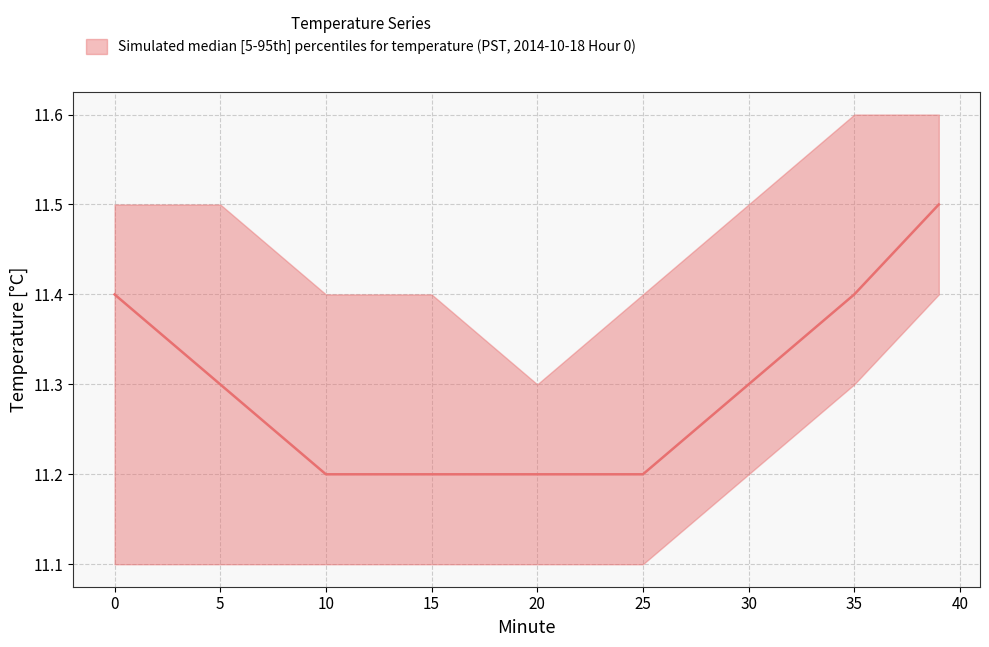

What is the difference between the maximum and minimum values in the lower series?

0.3